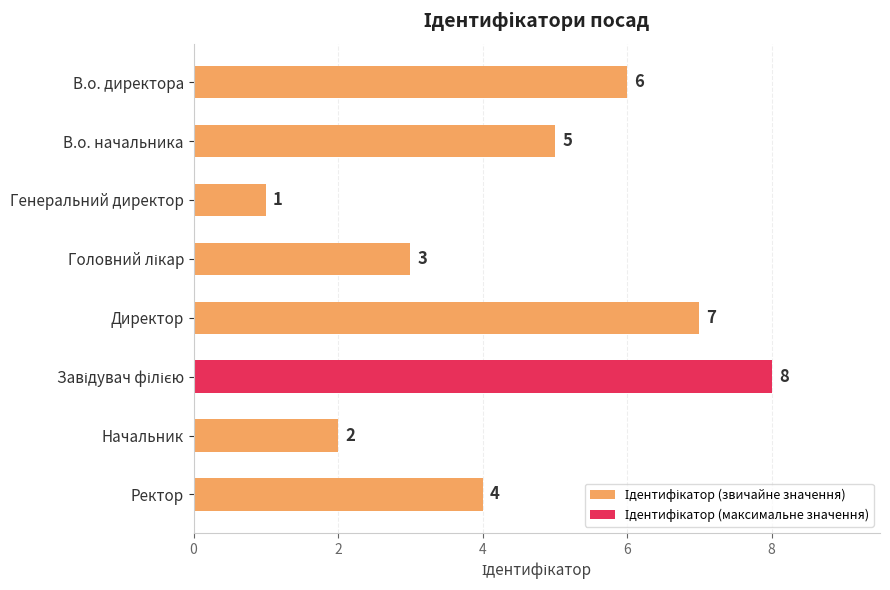

What is the sum of all values?

36